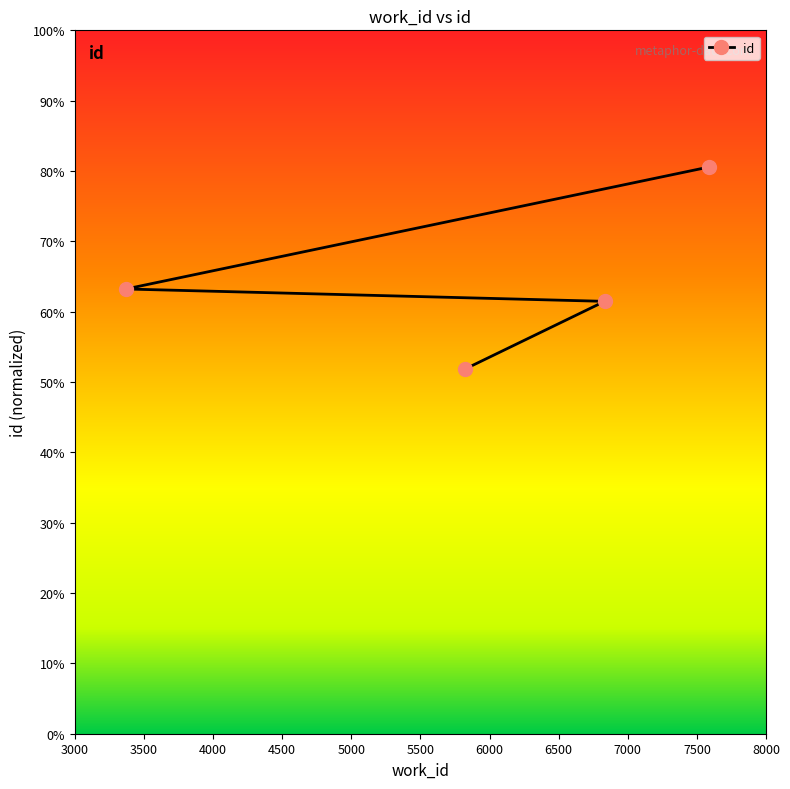

What is the maximum value shown in the chart?

80.6